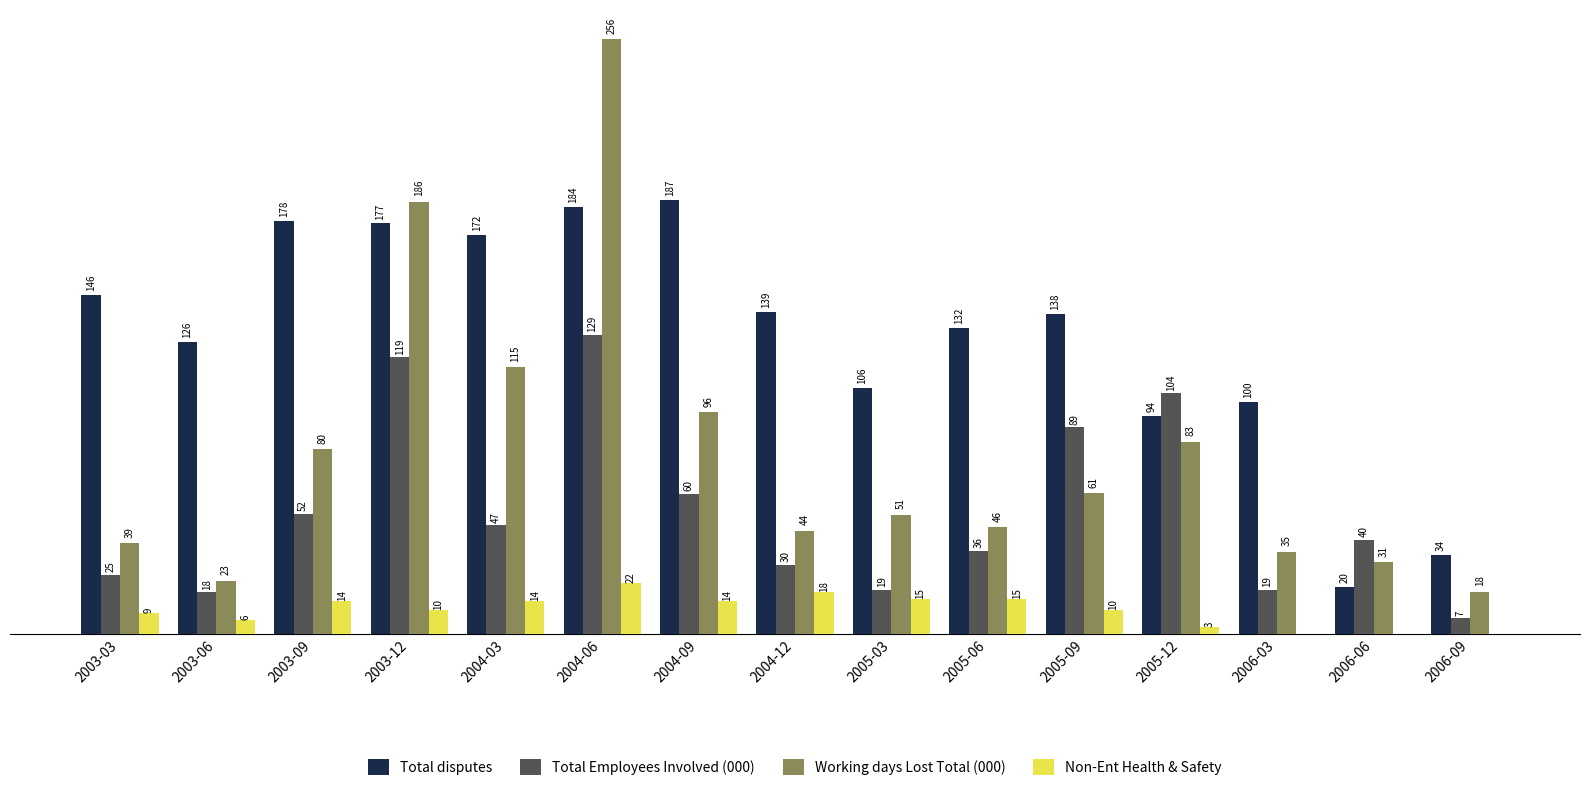

Are the bars grouped side by side (vs. stacked)?

Yes